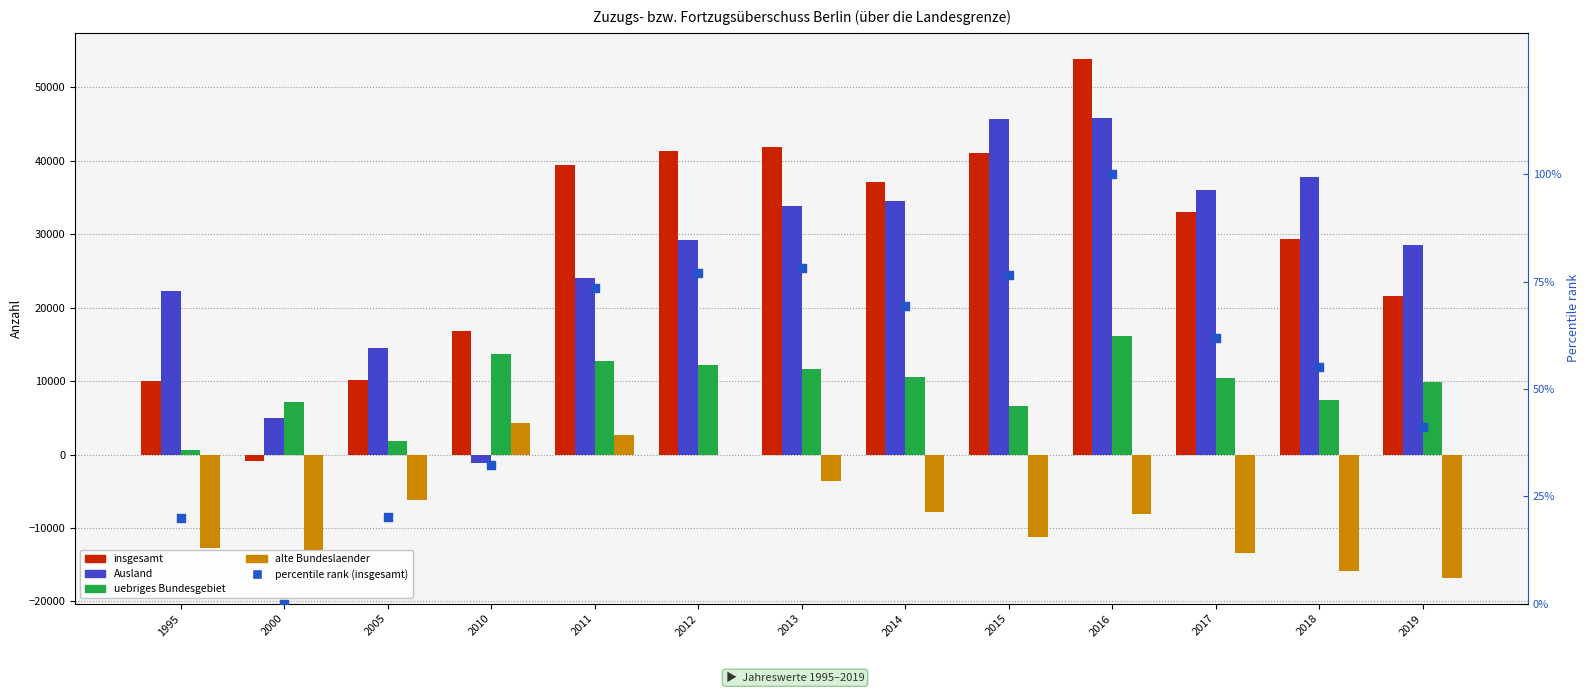

What are all the series names shown in the legend?

insgesamt, Ausland, uebriges Bundesgebiet, alte Bundeslaender, percentile rank (insgesamt)